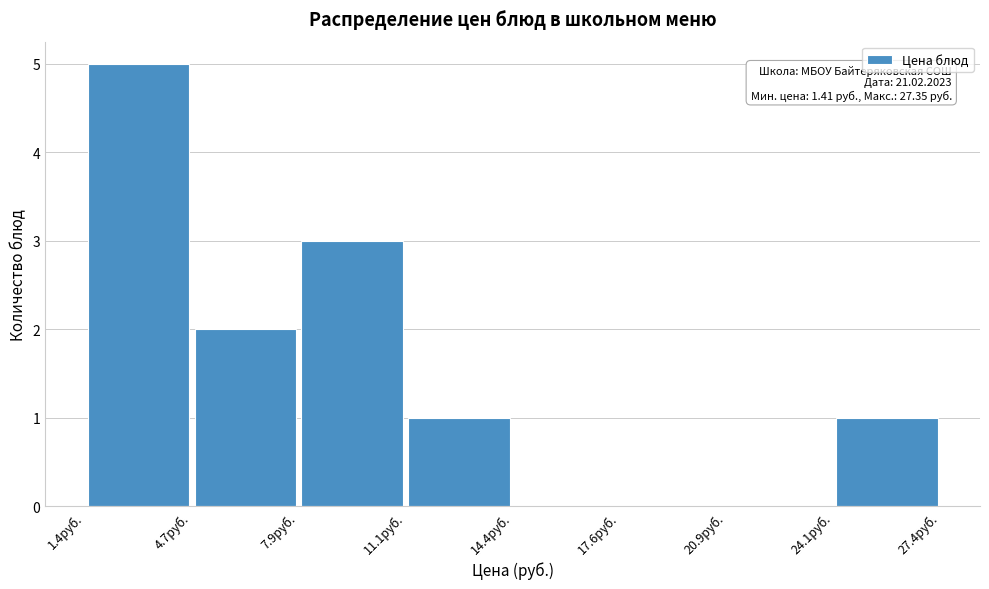

Which range on the x-axis has the tallest bar?

1.5 to 4.5